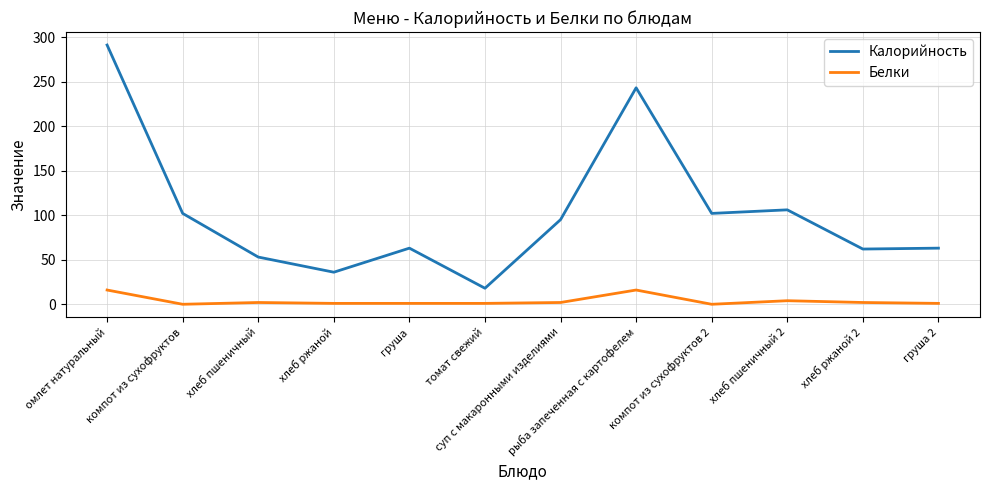

Is it true that Белки equals 16 at рыба запеченная с картофелем?

True